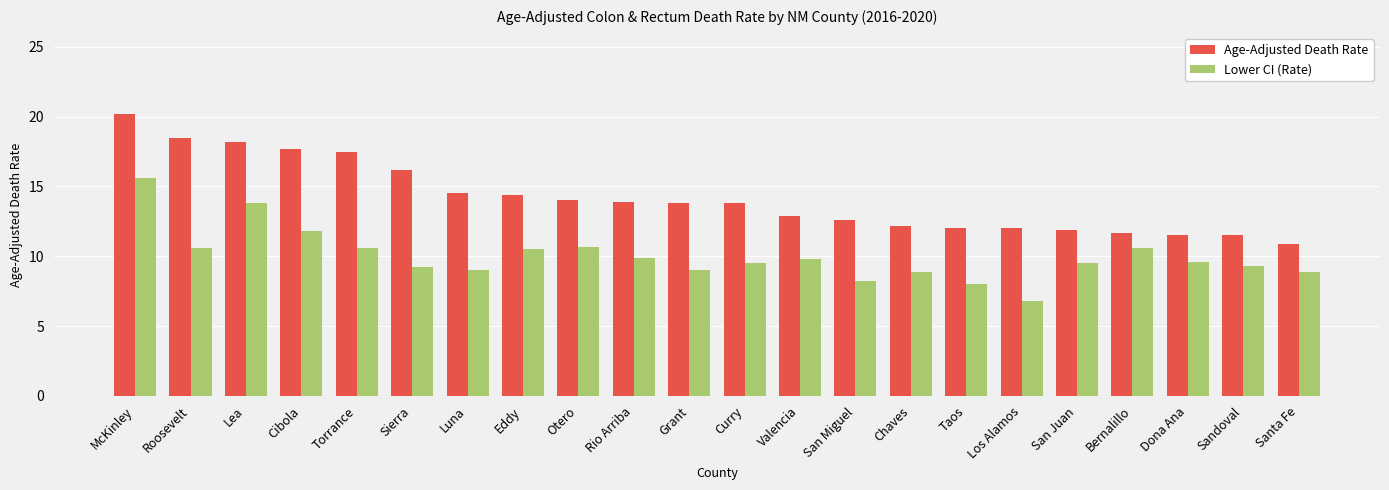

Which label corresponds to the smallest value in the chart?

Los Alamos